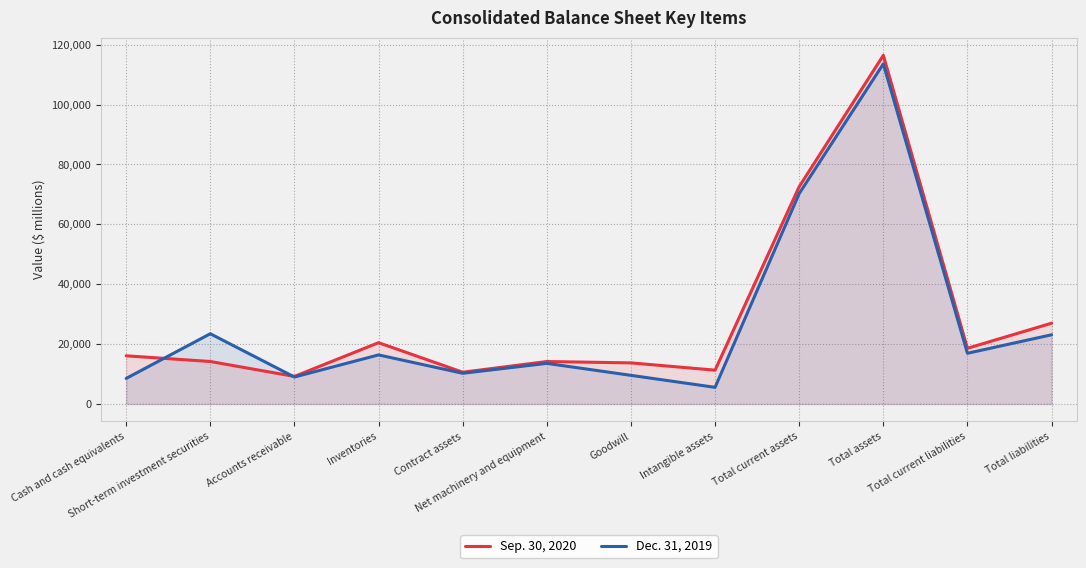

Between which two adjacent categories do Dec. 31, 2019 and Sep. 30, 2020 first intersect?

Cash and cash equivalents and Short-term investment securities